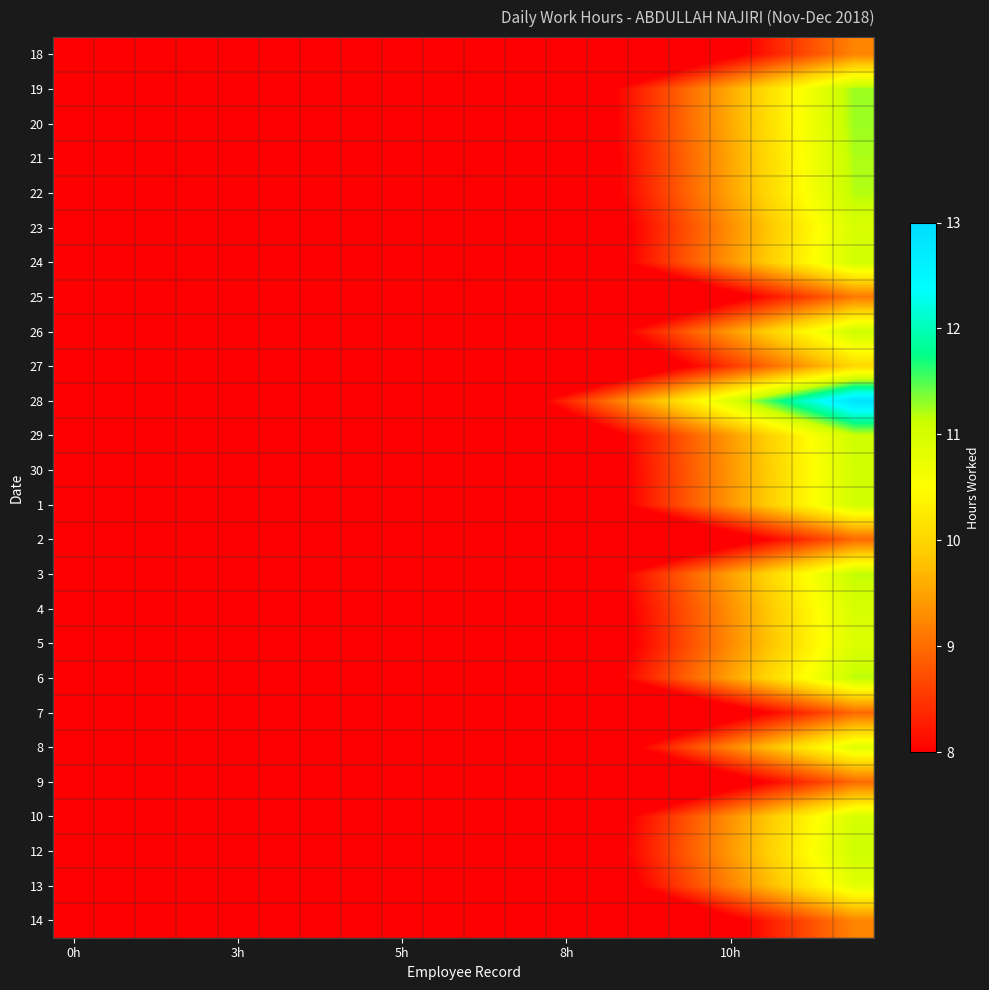

Which category has the lowest value across all series?

0h